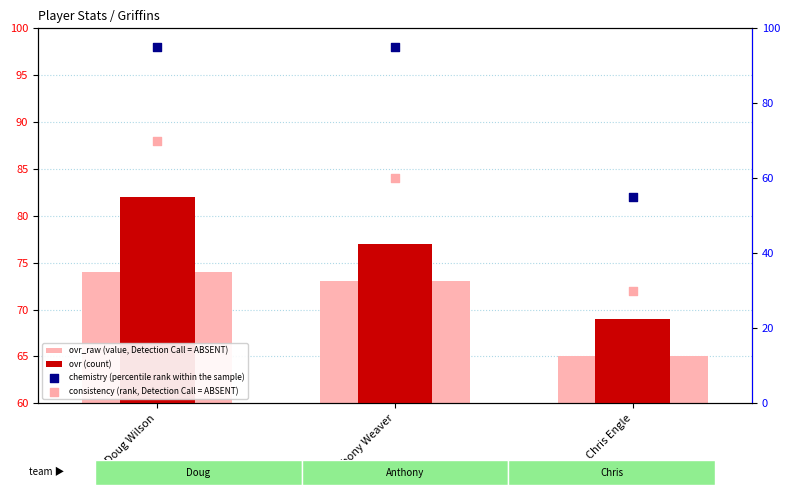

Which series has the largest Y range (max minus min)?

chemistry (percentile rank within the sample)